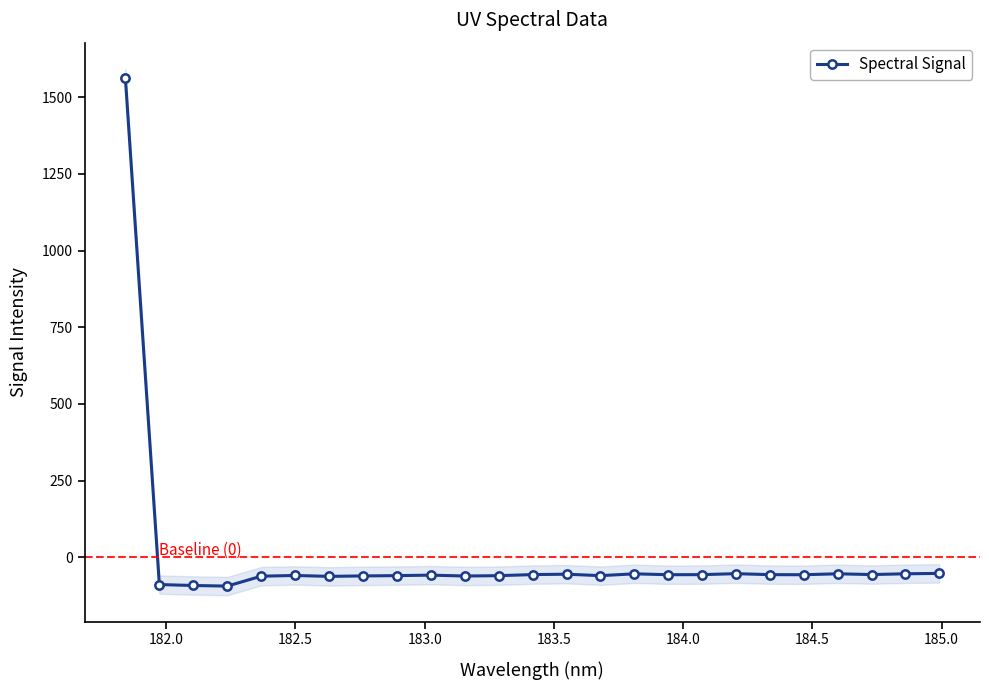

Does the chart have visible grid lines?

No